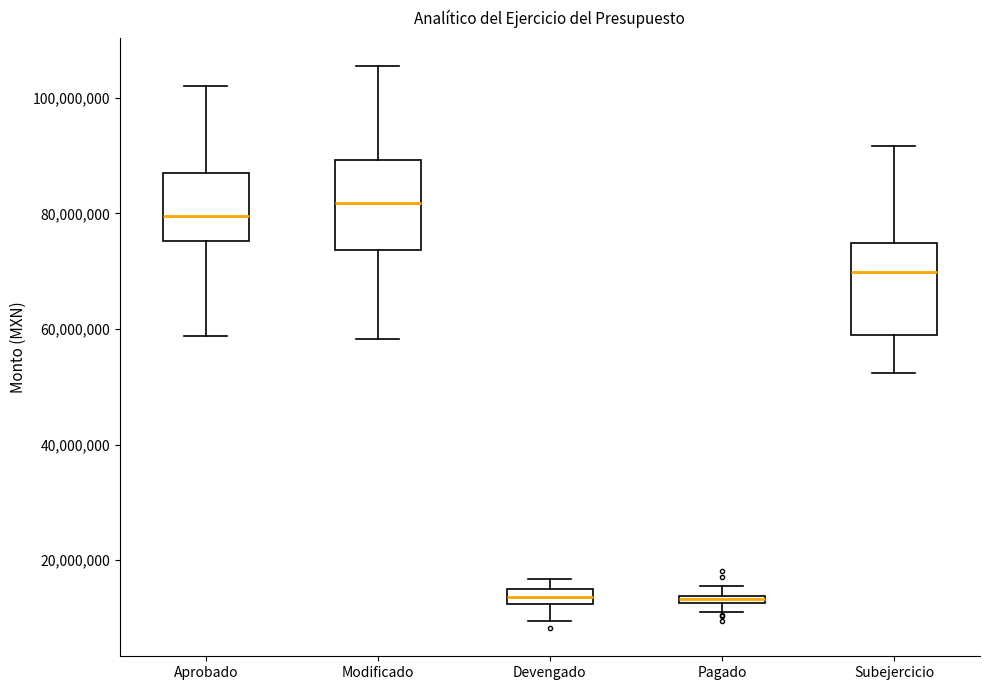

Where is the lower edge of the box for Devengado on the y-axis? The values are not printed on the chart, so give them approximately, as read against the axis.

12000000